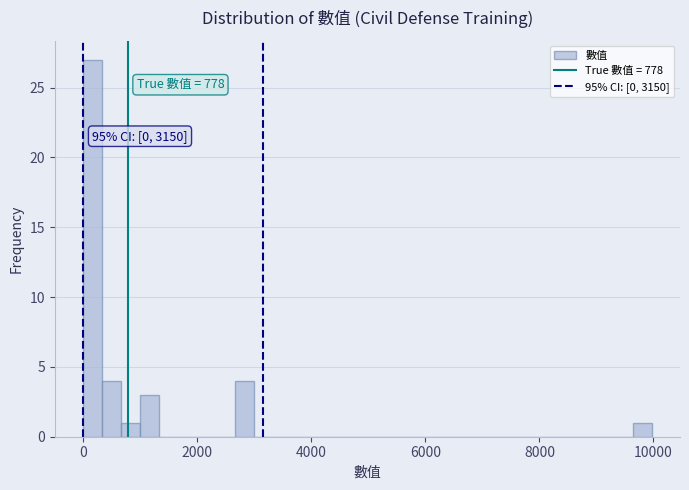

Around what value on the x-axis is the tallest bar? Give the approximate position of its centre, as read against the axis.

200